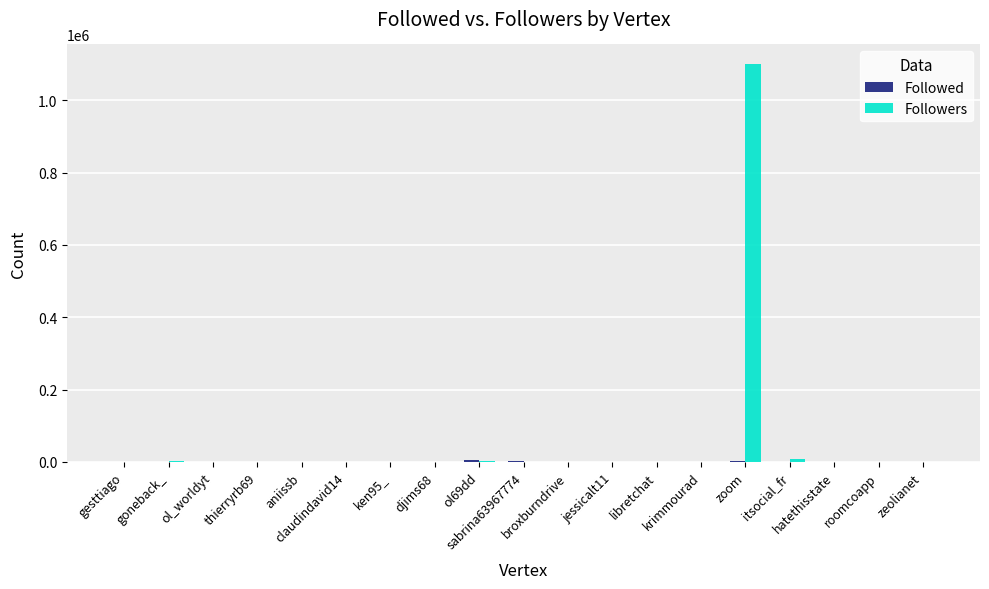

What is the average value of the Followers series?

58706